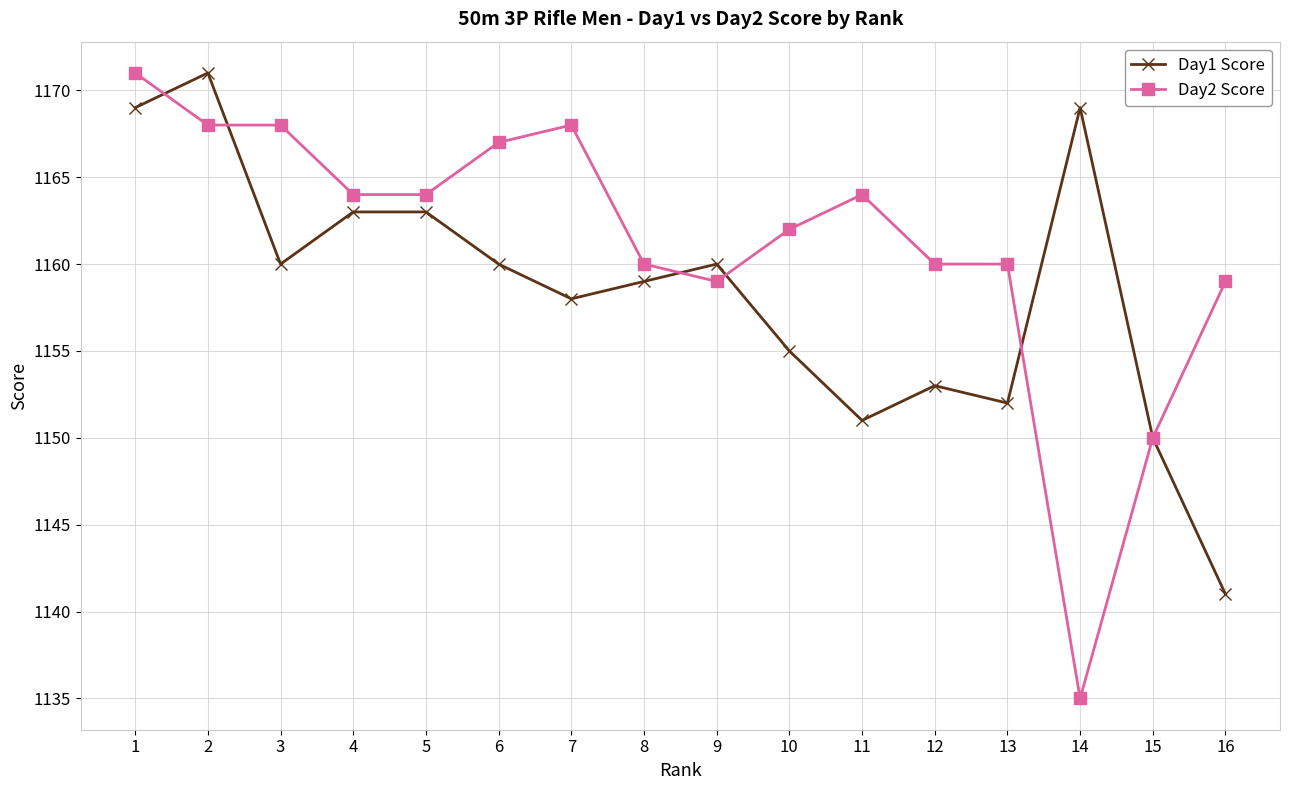

Count the number of categories in the chart.

16